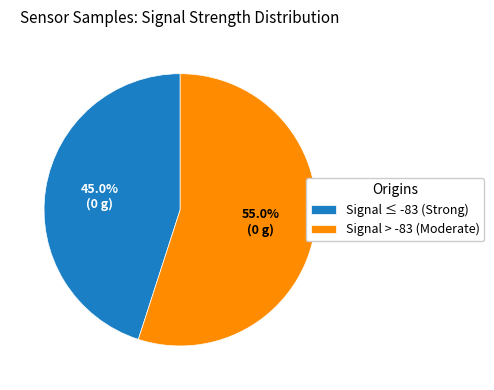

Is the sum of Signal ≤ -83 (Strong) and Signal > -83 (Moderate) greater than half?

Yes